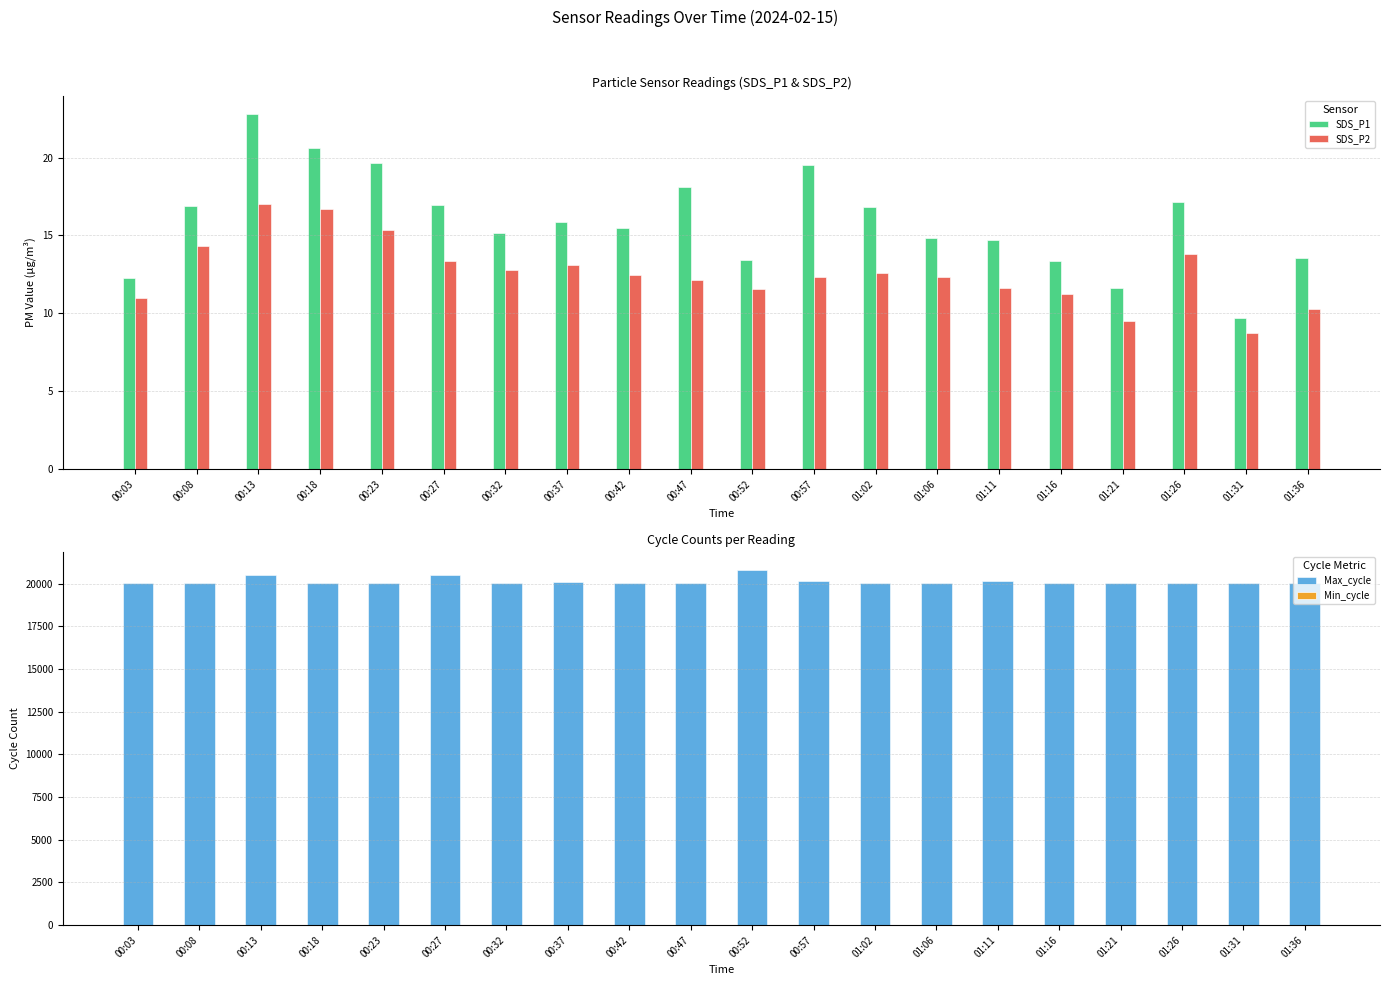

What is the label of the 6th bar from the left?

00:27